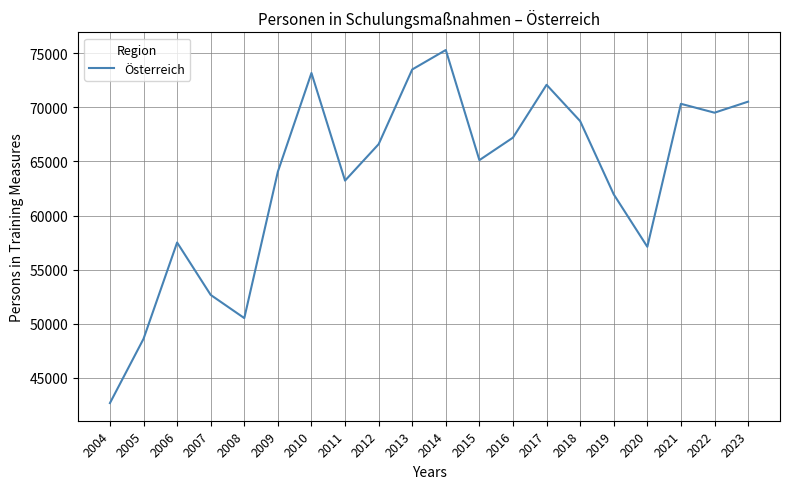

Does the chart display data point markers on the line(s)?

No